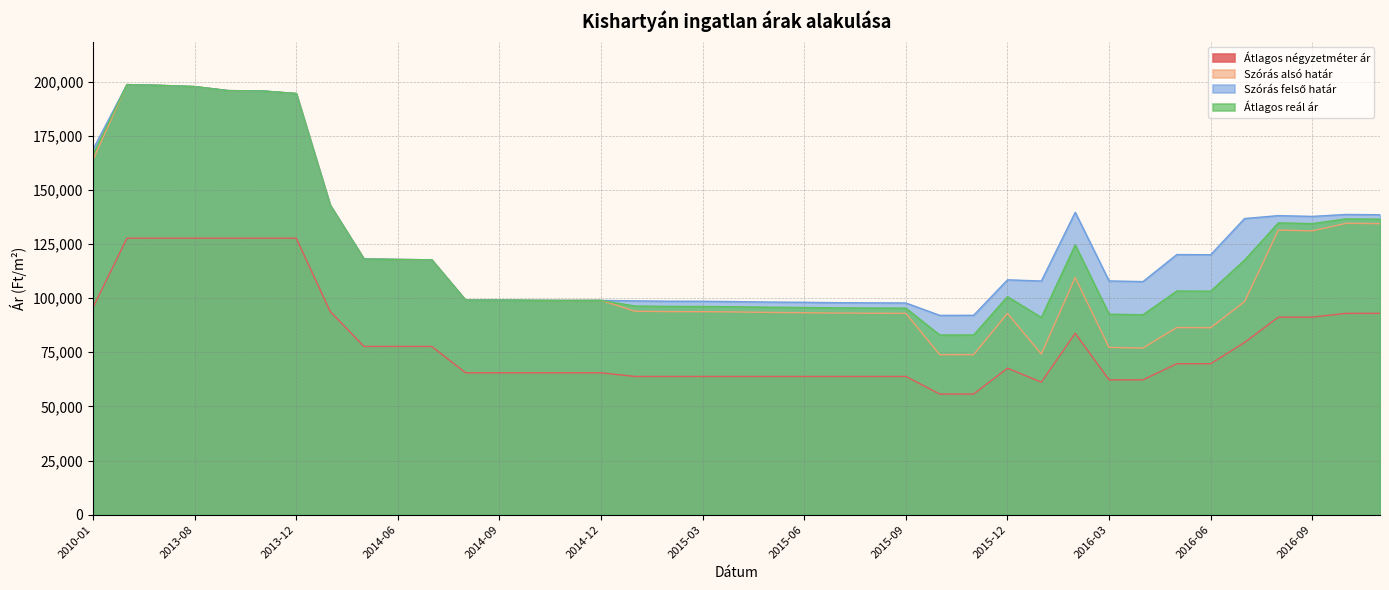

True or false: Szórás alsó határ has more than 2 points higher than both neighbors.

True